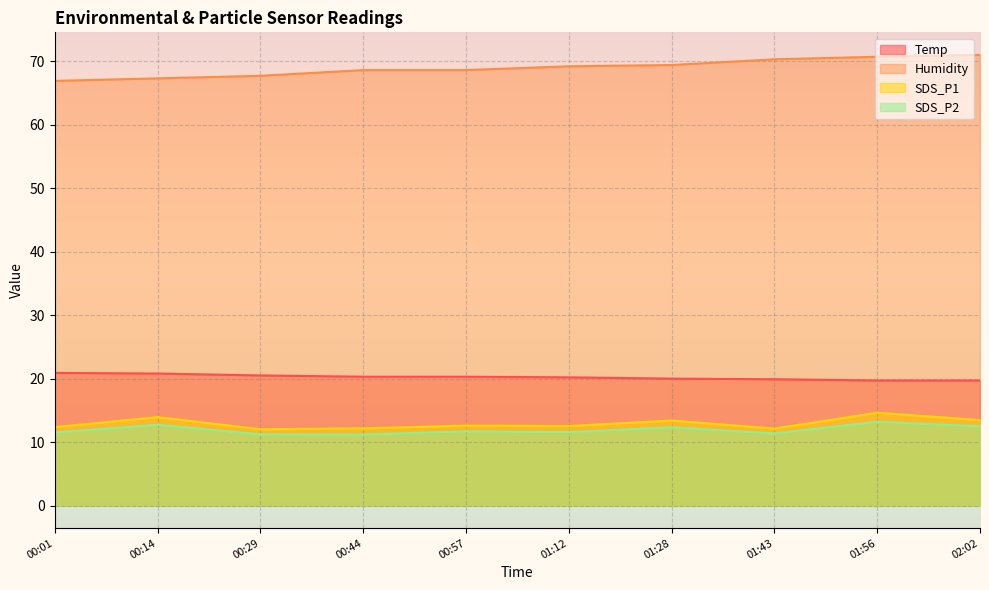

What is the greatest value displayed?

71.0